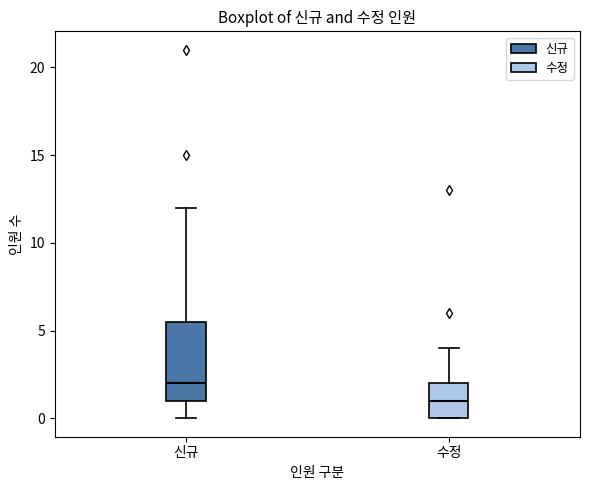

Which box is the tallest, from its lower edge to its upper edge?

신규